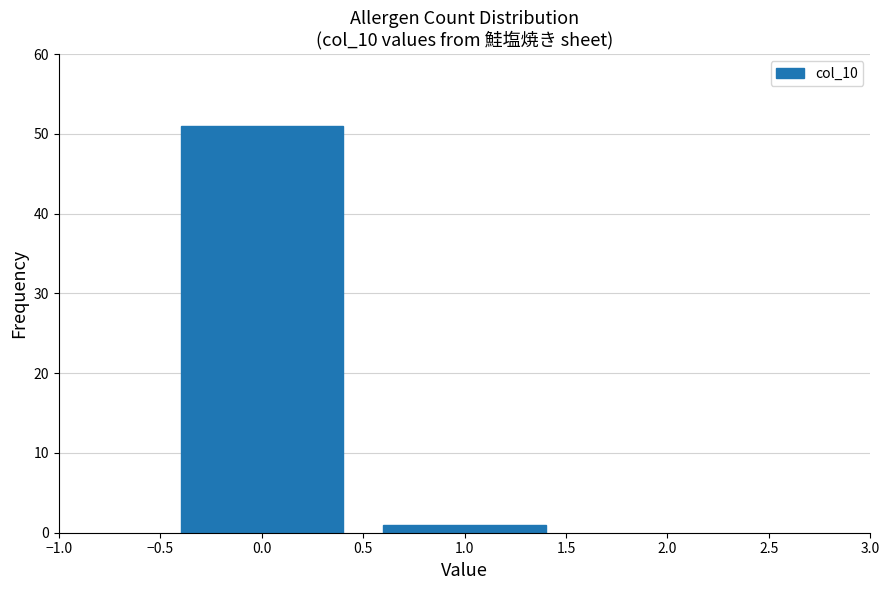

Reading left to right, extract all data points from this chart.

51	1